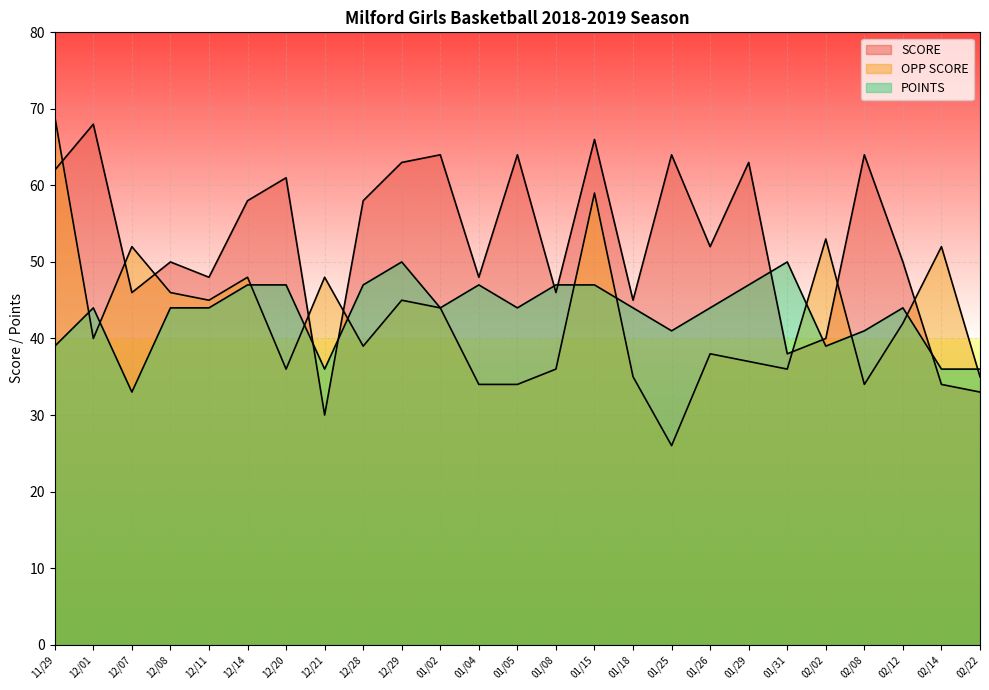

What is the label of the 5th point from the right?

02/02